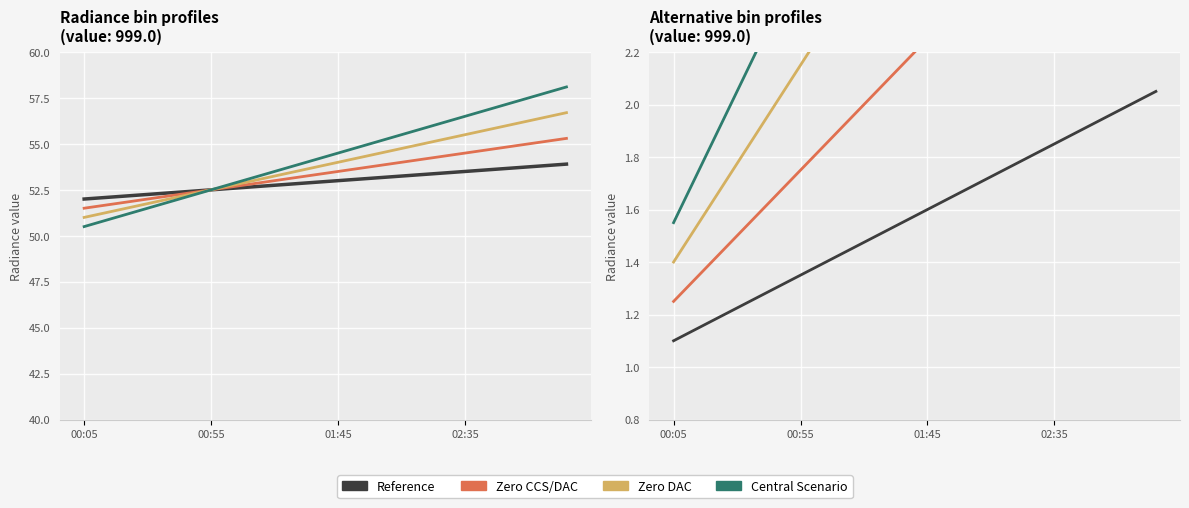

True or false: Zero DAC and Series 6 intersect in this chart.

False